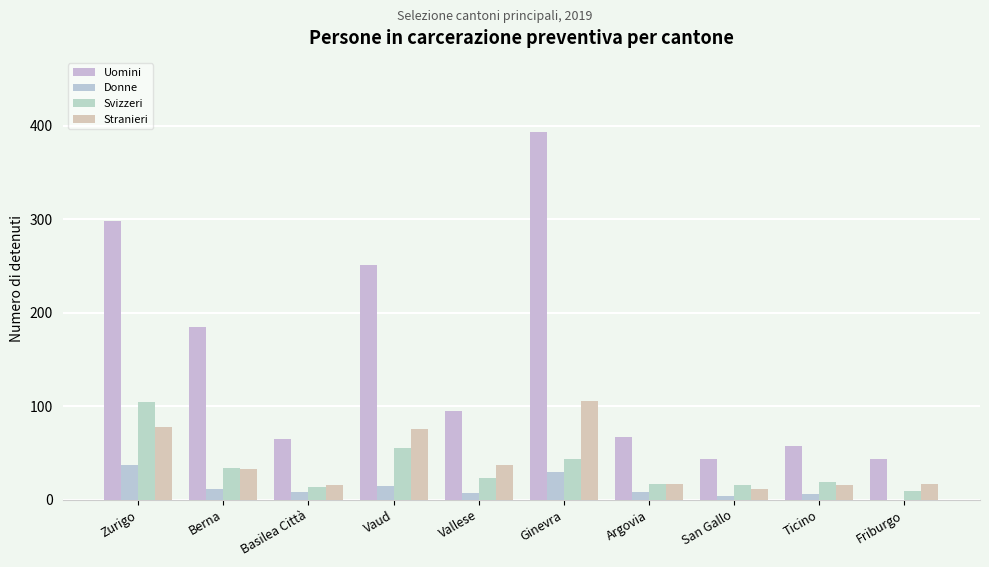

At which label is Donne closest to 18?

Vaud